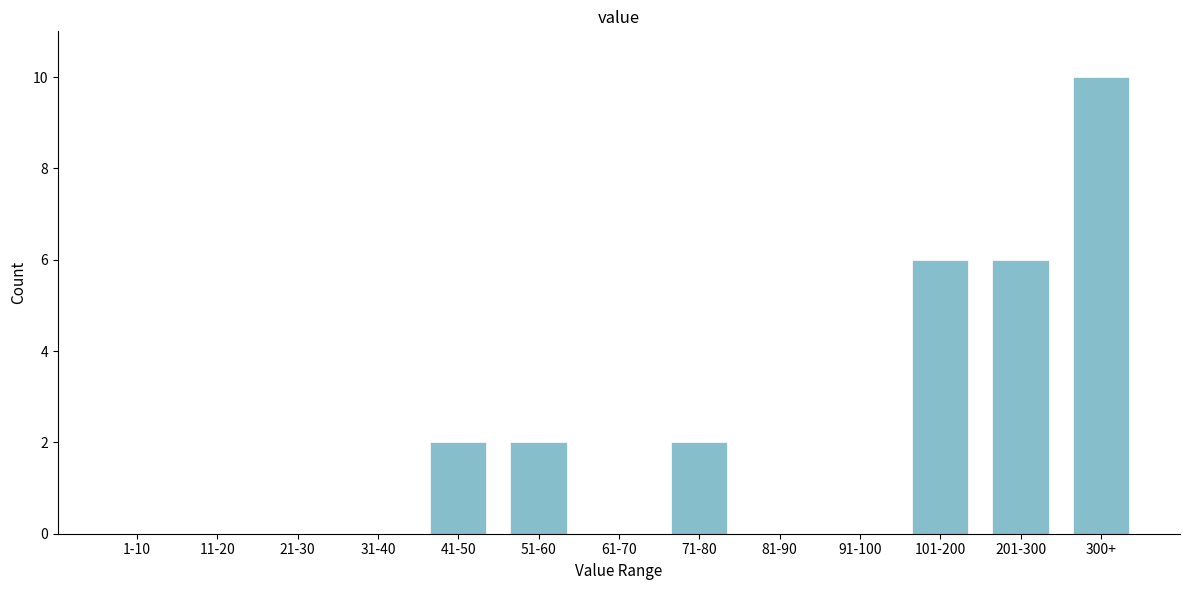

Reading right to left, list all the values displayed in this chart.

300+=10	201-300=6	101-200=6	91-100=0	81-90=0	71-80=2	61-70=0	51-60=2	41-50=2	31-40=0	21-30=0	11-20=0	1-10=0